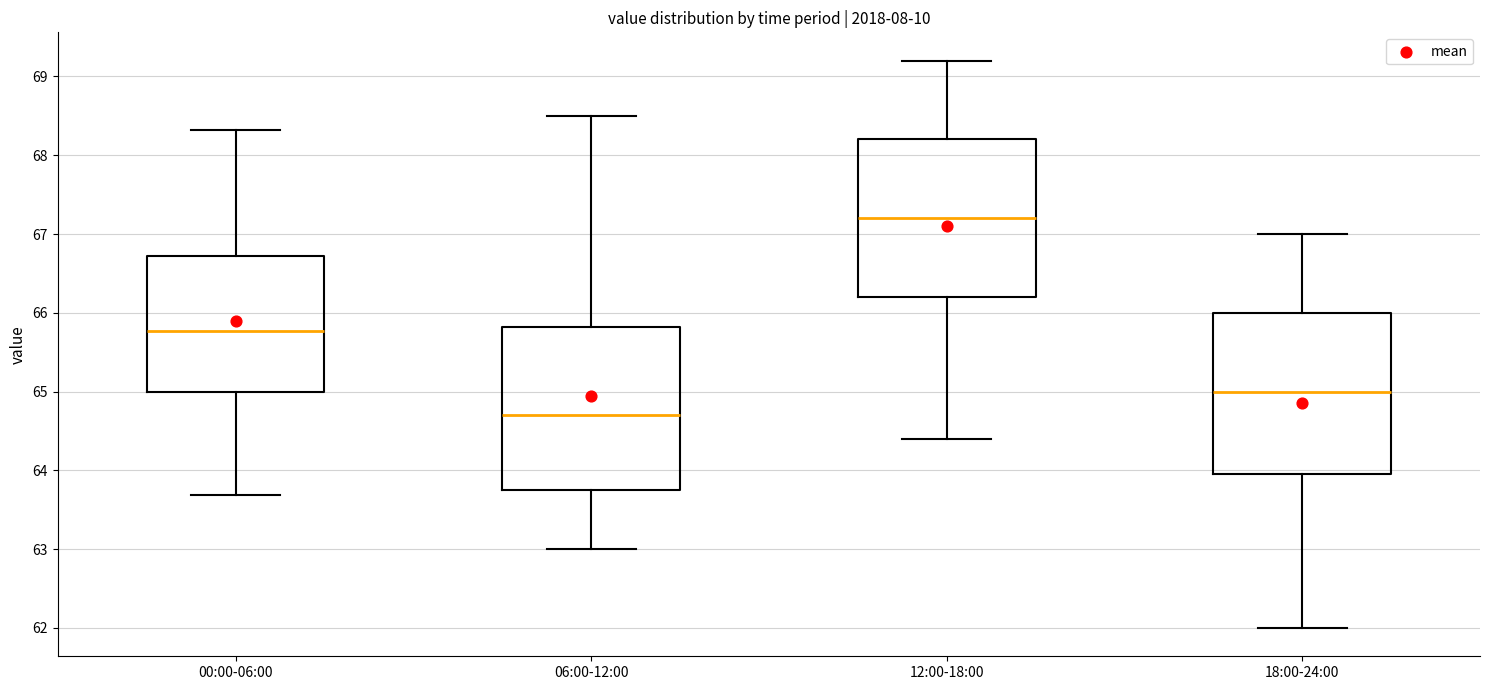

Reading left to right, read every box against the y-axis: the position of its median line, the range the box covers, and the ends of its whiskers. The values are not printed on the chart, so give them approximately, as read against the axis.

00:00-06:00: median 65.8, box 65.0 to 66.7, whiskers 63.7 to 68.3
06:00-12:00: median 64.7, box 63.8 to 65.8, whiskers 63.0 to 68.5
12:00-18:00: median 67.2, box 66.2 to 68.2, whiskers 64.4 to 69.2
18:00-24:00: median 65.0, box 64.0 to 66.0, whiskers 62.0 to 67.0